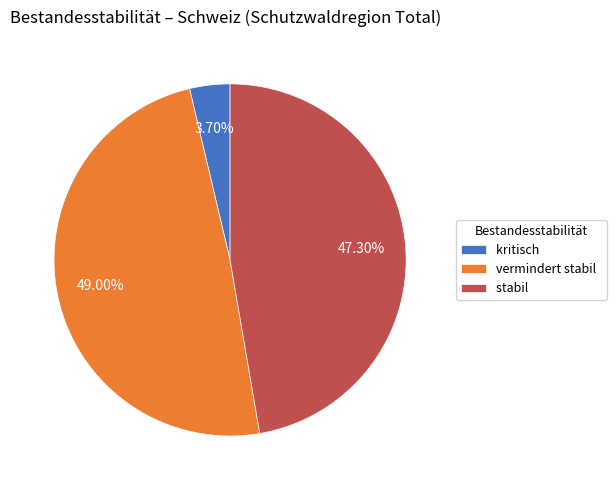

Which slice is the smallest?

kritisch